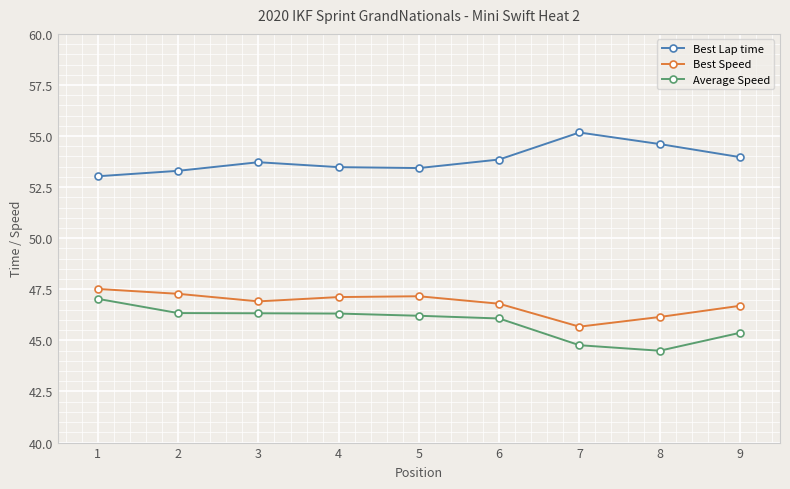

What is the sum of the Average Speed values at 7 and 8?

89.3